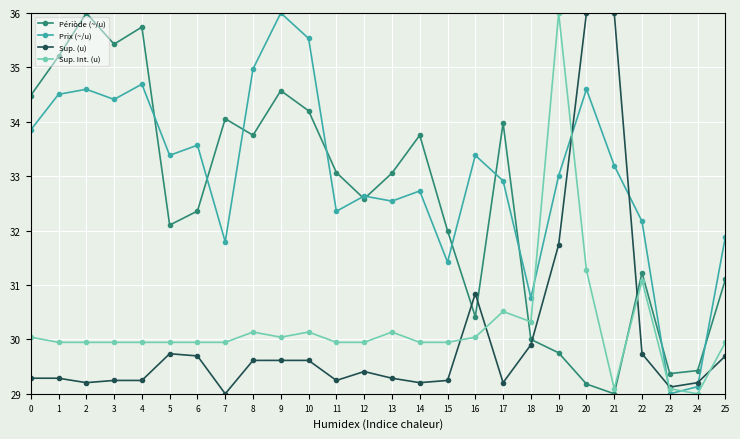

How many times do Sup. Int. (u) and Périòde (~/u) cross each other?

2